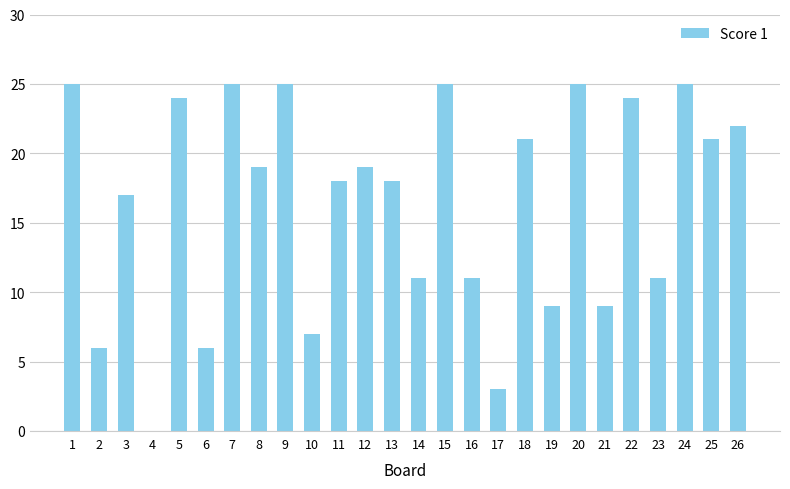

True or false: the data shows 34 at 26.

False